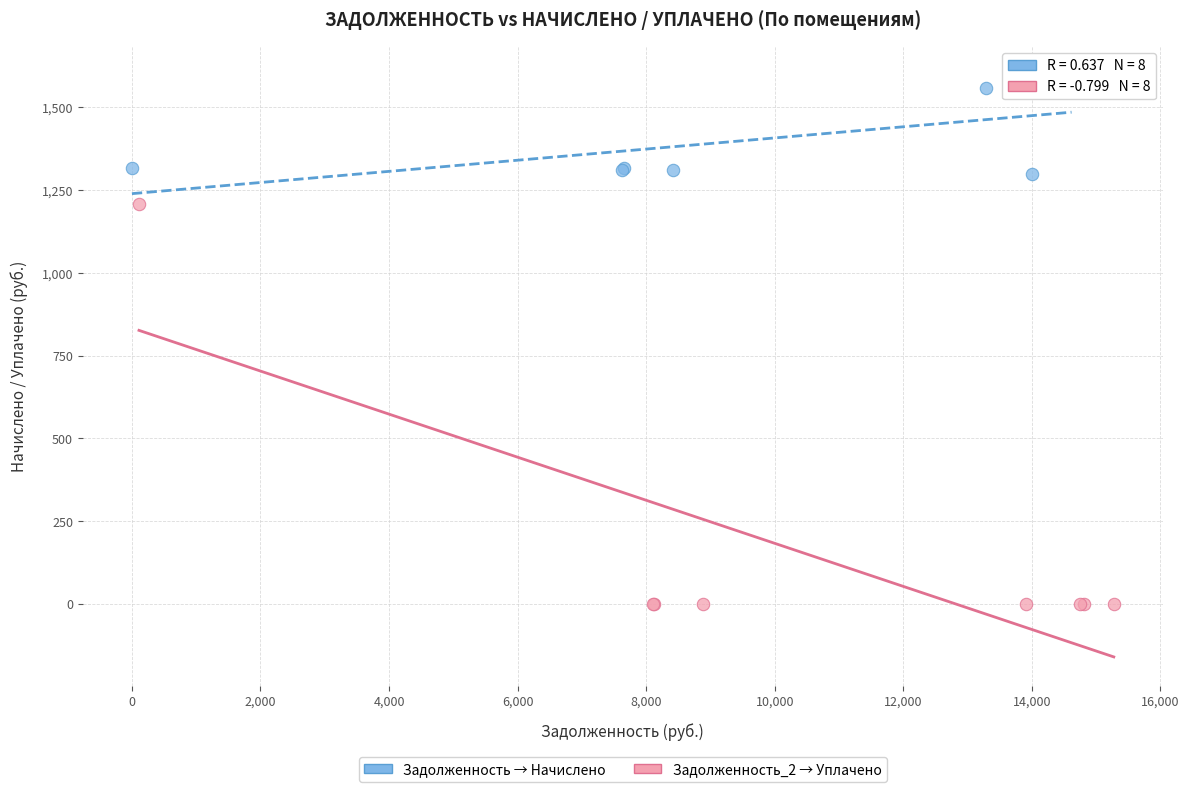

What are all the series names shown in the legend?

Задолженность → Начислено, Задолженность_2 → Уплачено